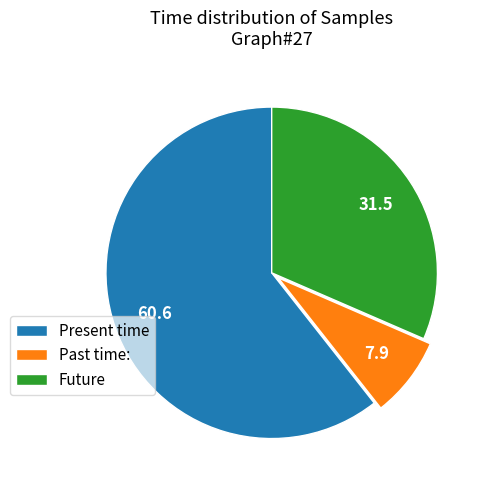

Is there any slice that represents more than half of the pie?

Yes